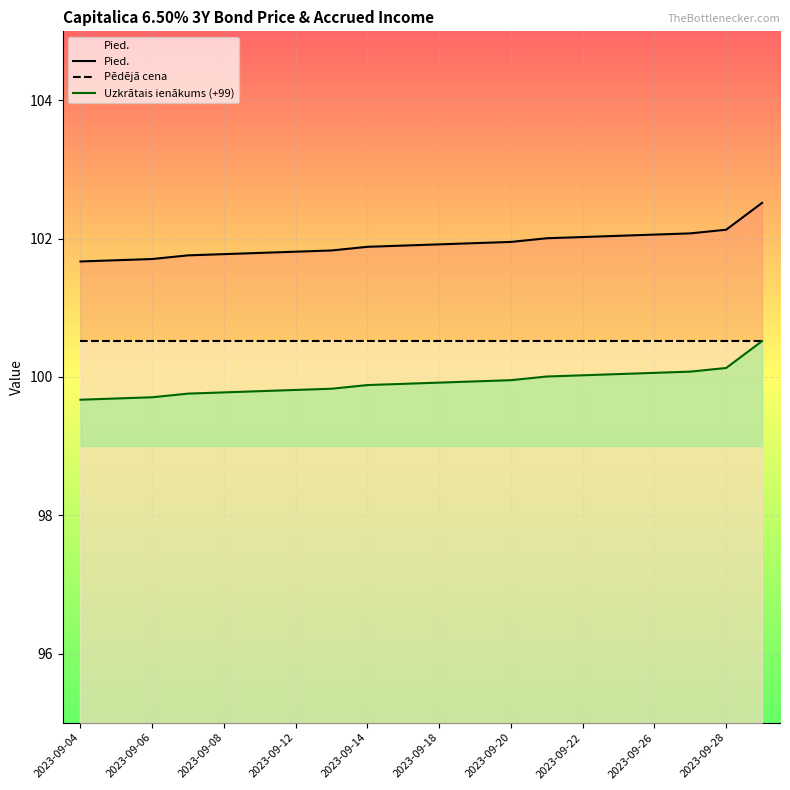

At which category is the sum across all series the highest?

19